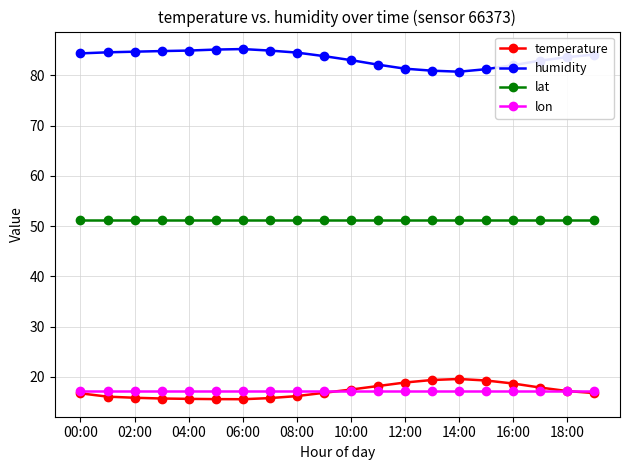

What is the greatest value displayed?

85.2